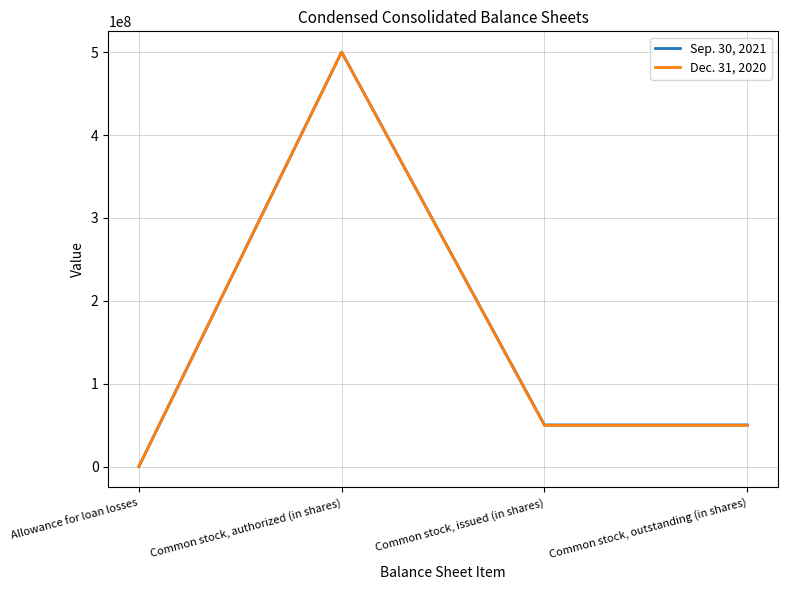

What is the total value across all series at Common stock, outstanding (in shares)?

100456925